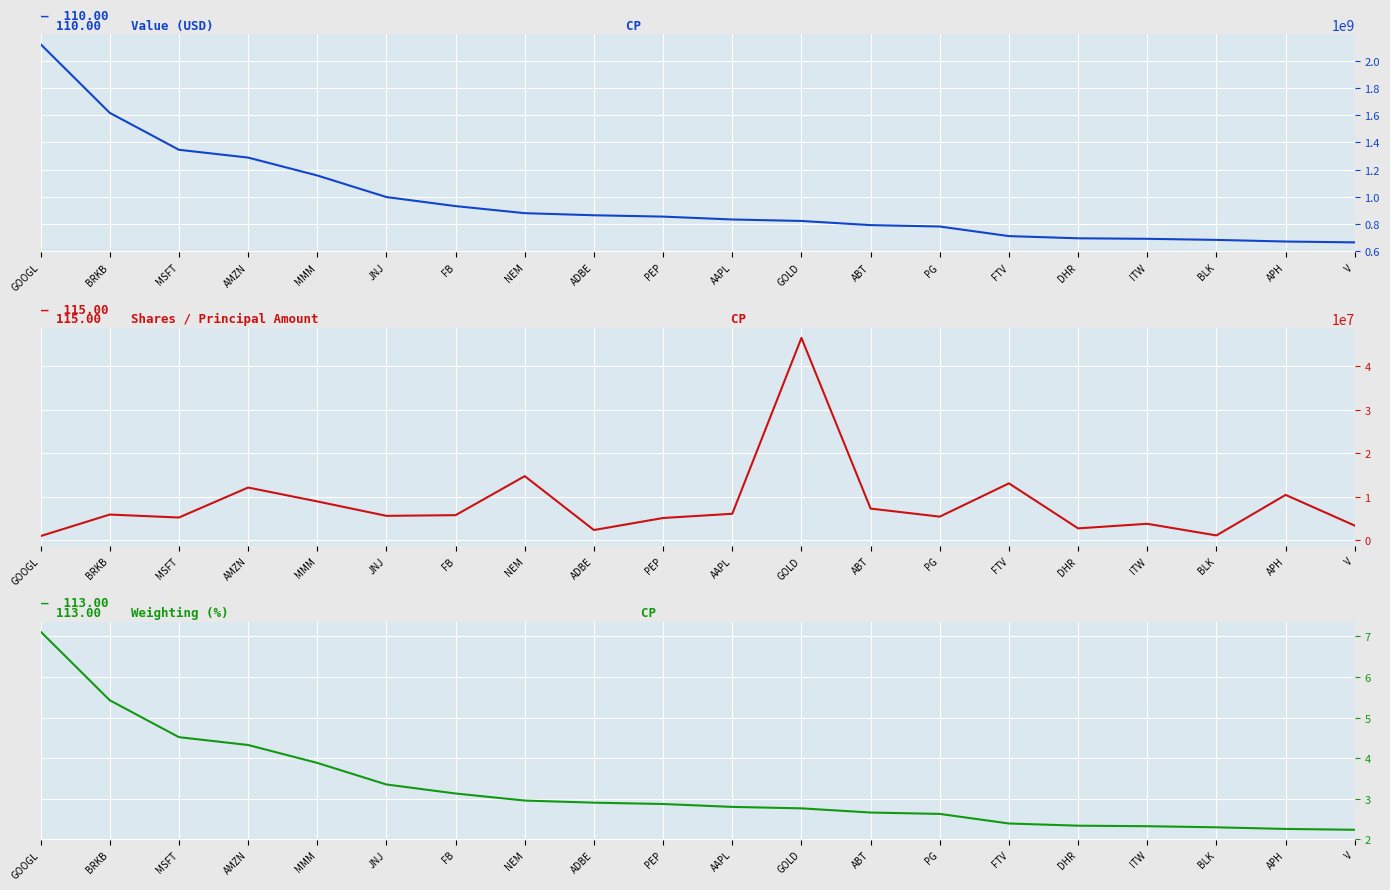

Does the chart display data point markers on the line(s)?

No